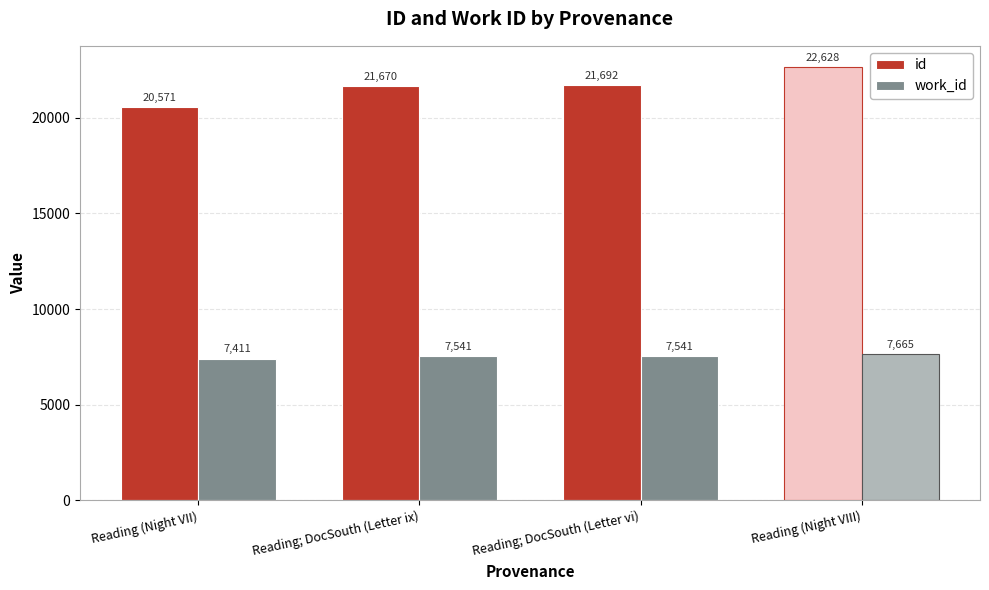

Is it true that work_id equals 12668 at Reading (Night VII)?

False